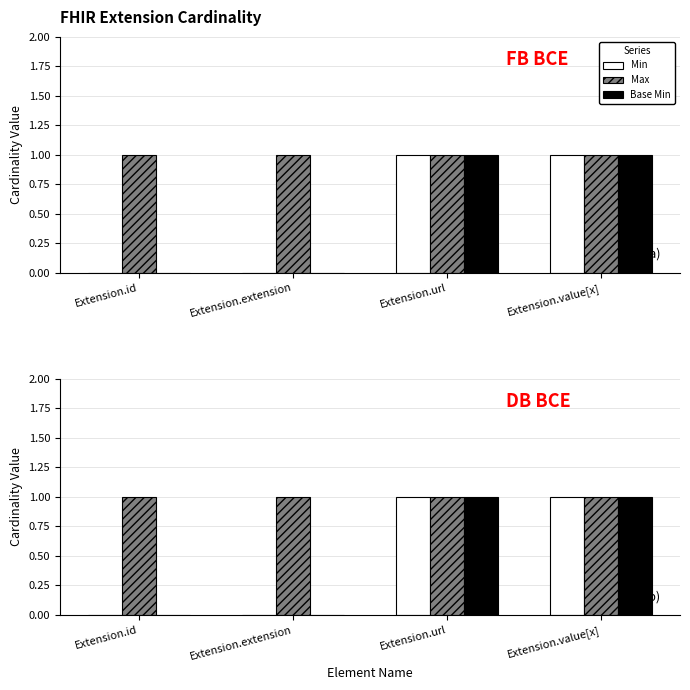

List the labels in order of Base Min value, largest first.

Extension.url, Extension.value[x], Extension.id, Extension.extension